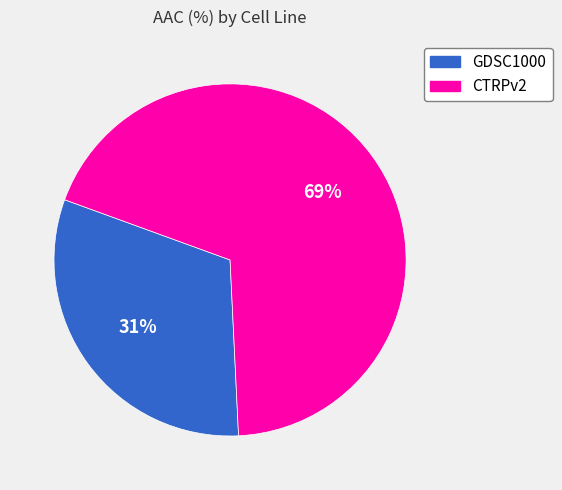

Rank the categories by value from highest to lowest.

CTRPv2, GDSC1000